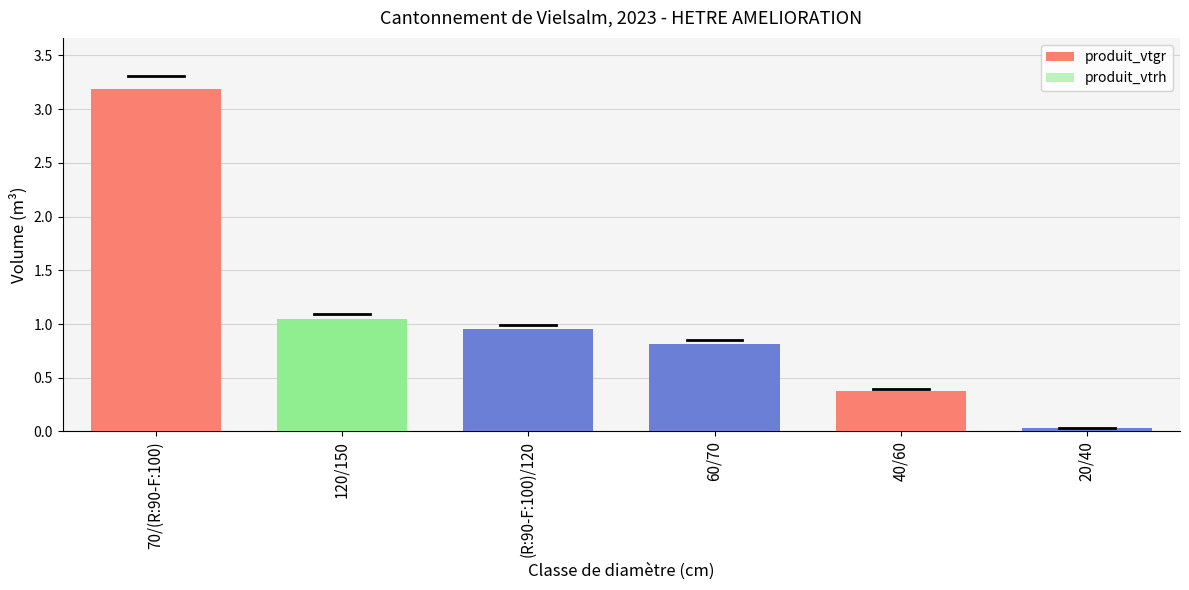

Where is produit_vtrh nearest to the value 0?

70/(R:90-F:100)